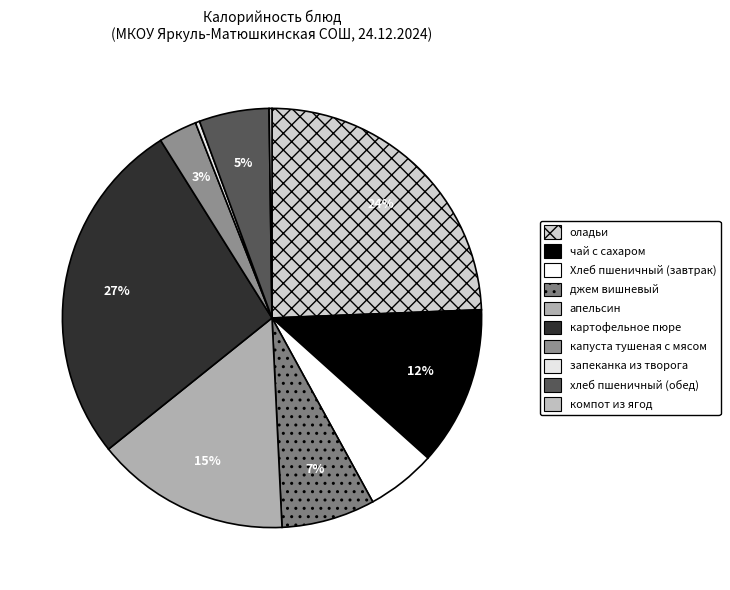

To the nearest percent, what is the combined percentage of чай с сахаром and хлеб пшеничный (обед)?

18%